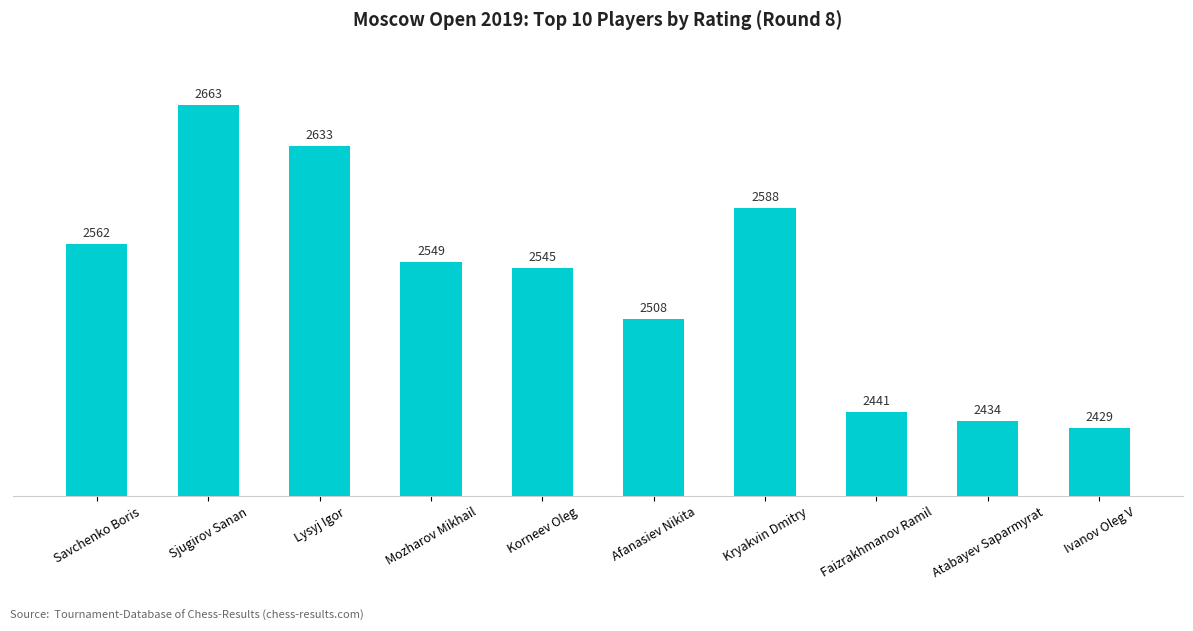

What is the maximum value shown in the chart?

2663